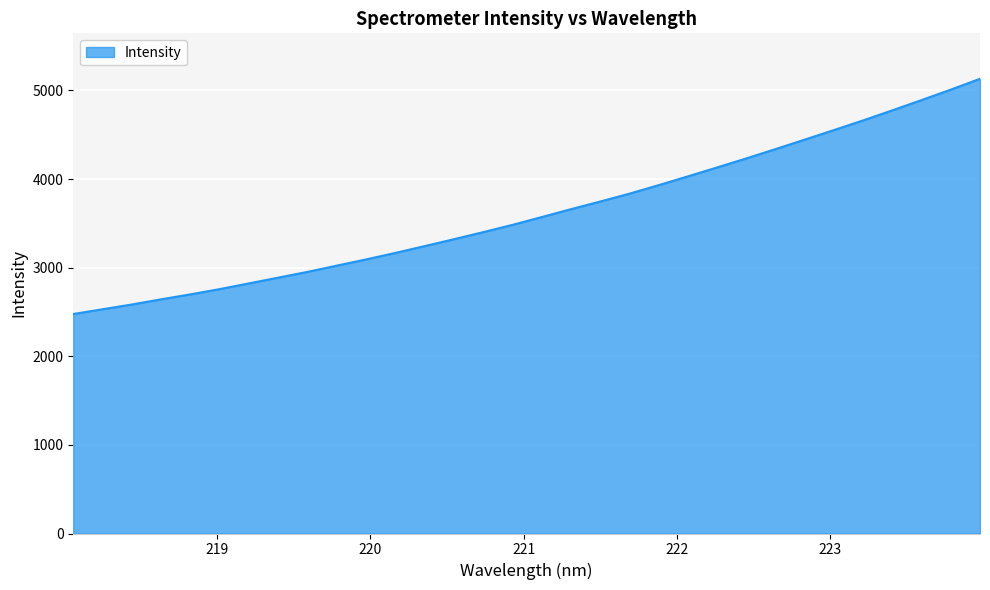

What is the minimum value shown in the chart?

2476.9